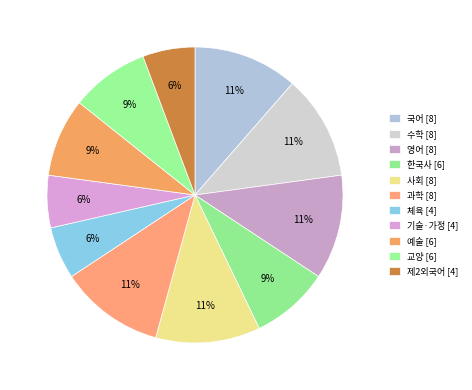

What is the smallest slice in the pie chart?

체육